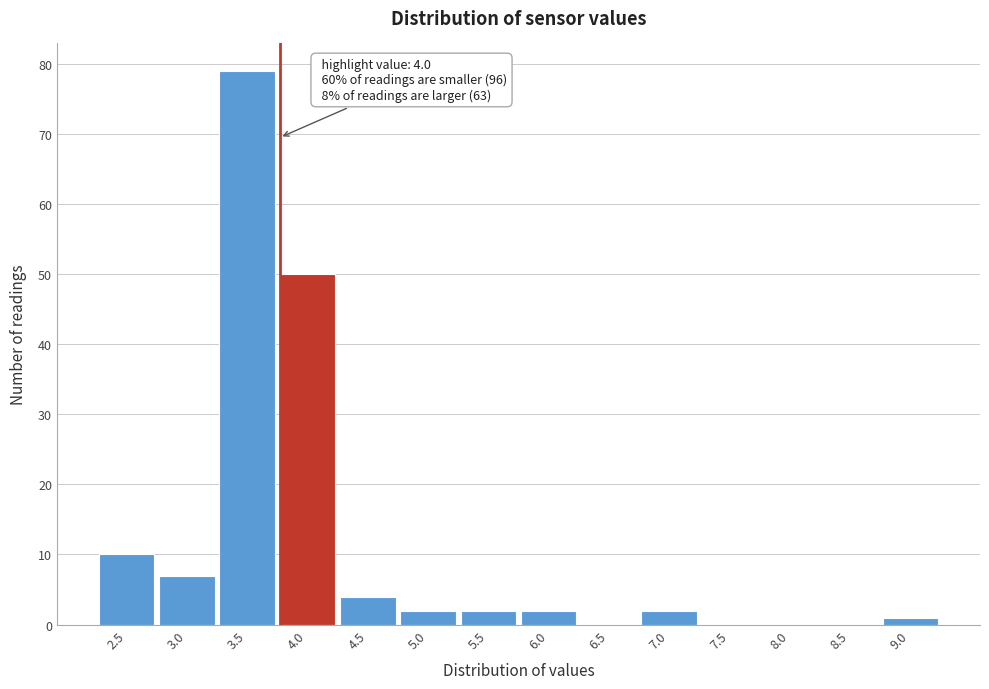

Reading left to right, what are all the values shown in this chart?

2.5=10	3.0=7	3.5=79	4.0=50	4.5=4	5.0=2	5.5=2	6.0=2	6.5=0	7.0=2	7.5=0	8.0=0	8.5=0	9.0=1